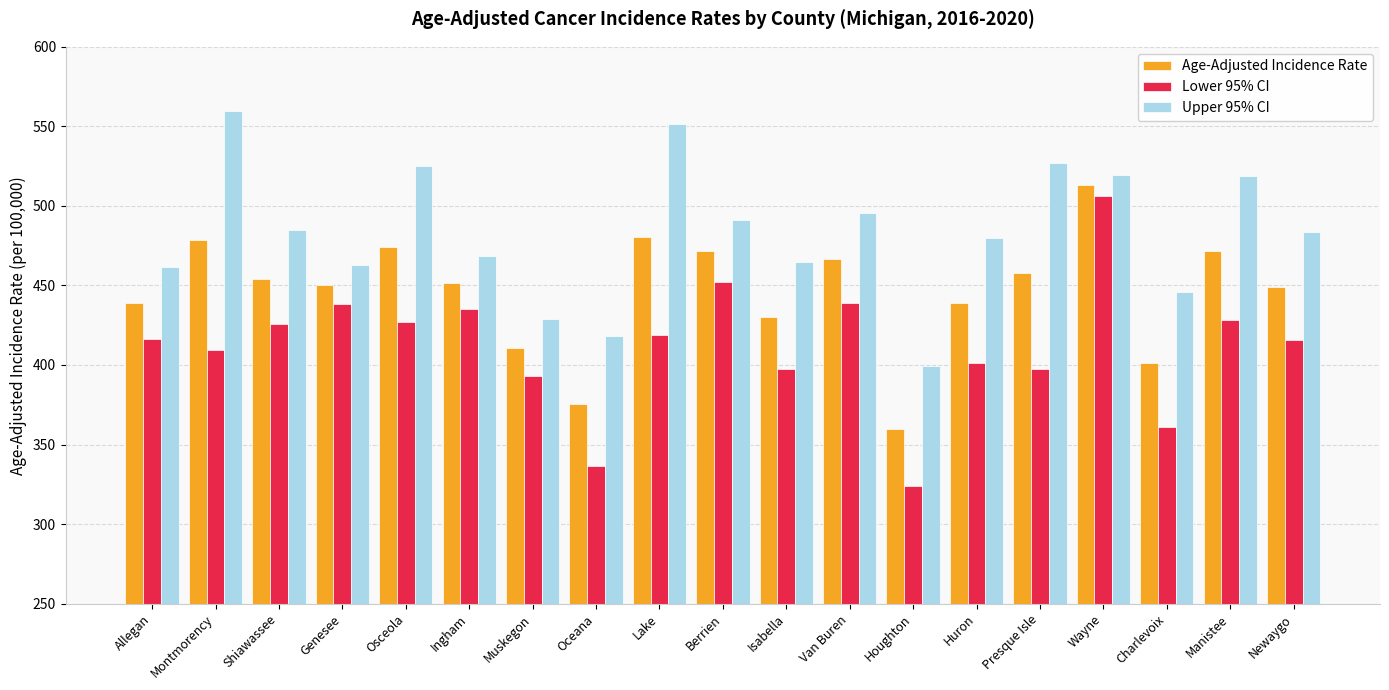

What position from the left is Houghton?

13